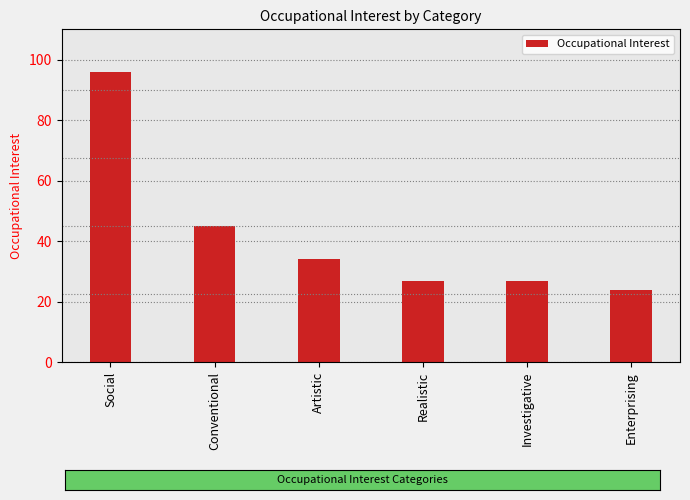

Is it true that the value at Enterprising is 24?

True